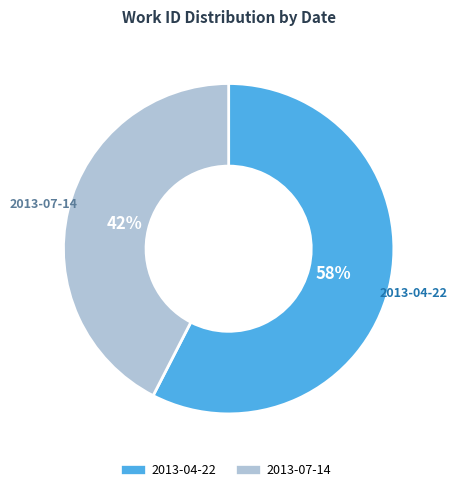

Is it true that 2013-04-22 is 48% of the pie?

False